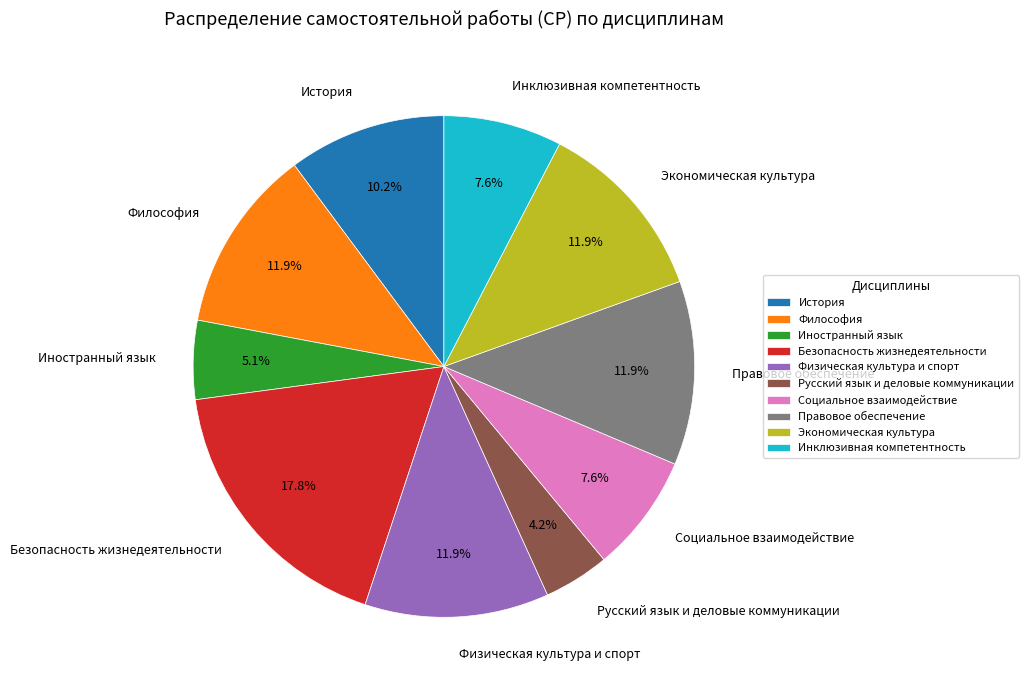

What is the total percentage of Правовое обеспечение and Русский язык и деловые коммуникации?

16.1%